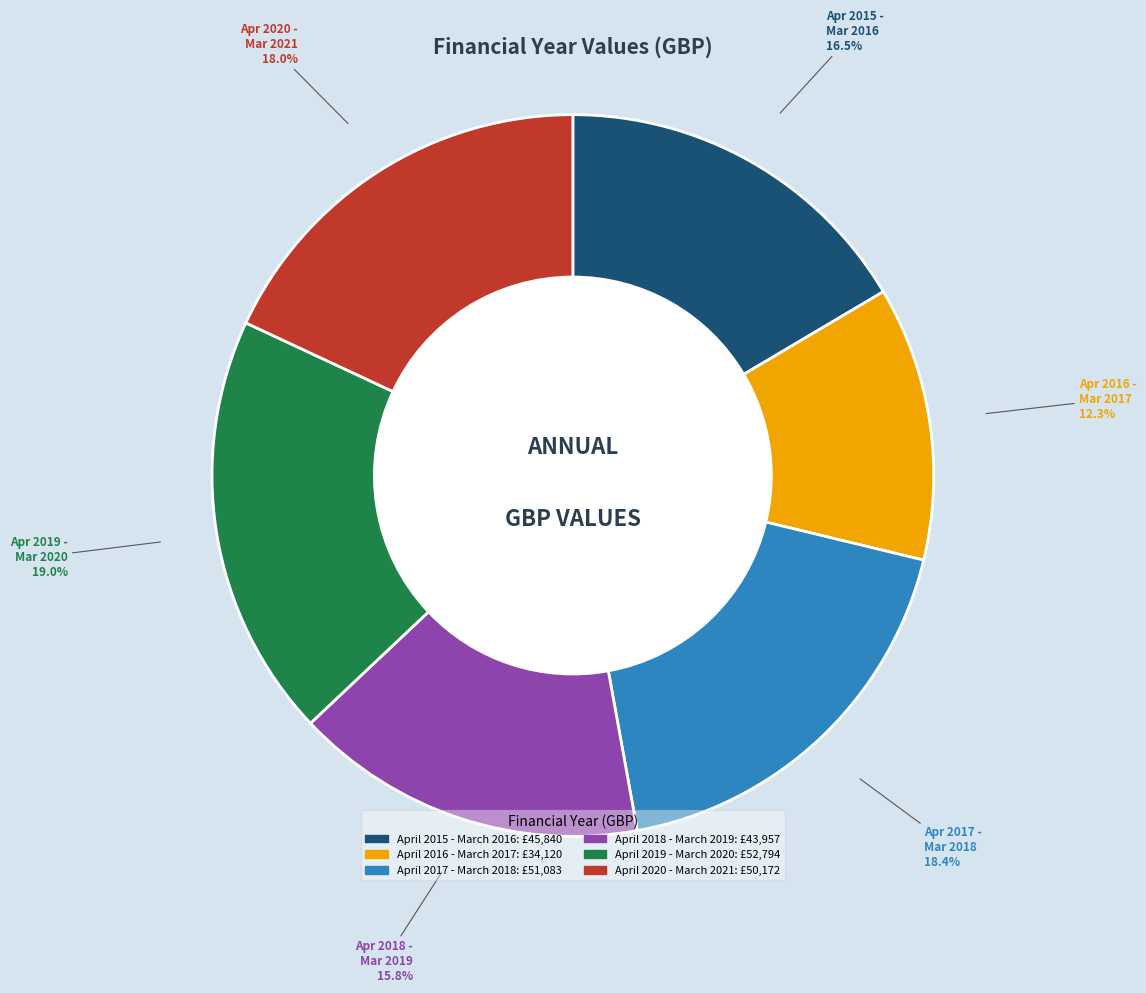

Rank the categories by value from highest to lowest.

April 2019 - March 2020, April 2017 - March 2018, April 2020 - March 2021, April 2015 - March 2016, April 2018 - March 2019, April 2016 - March 2017